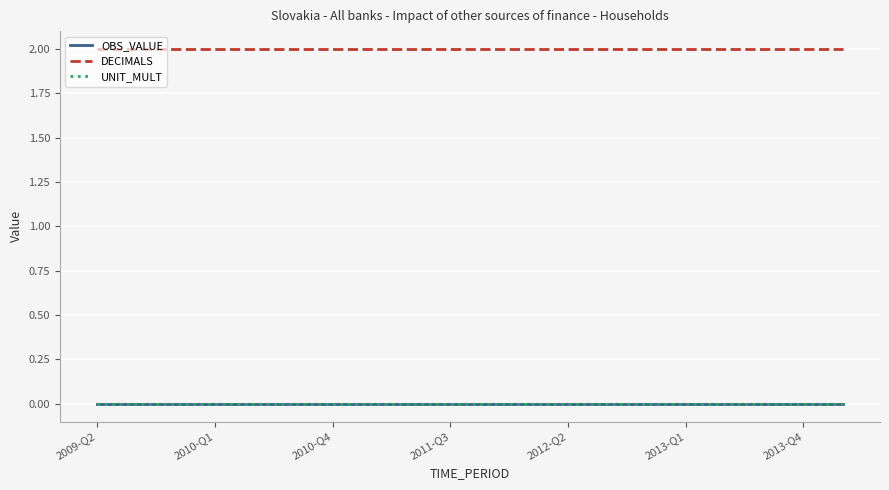

True or false: DECIMALS and UNIT_MULT cross at least once.

False